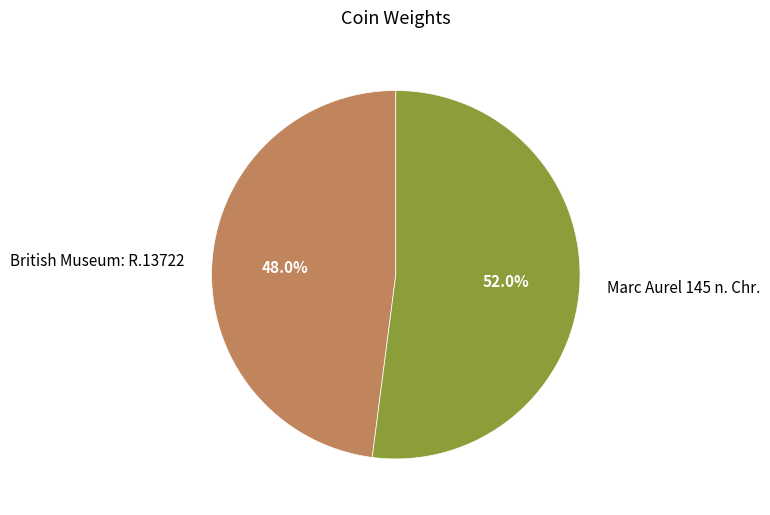

To the nearest percent, what is the difference between the British Museum: R.13722 and Marc Aurel 145 n. Chr. slice percentages?

4%